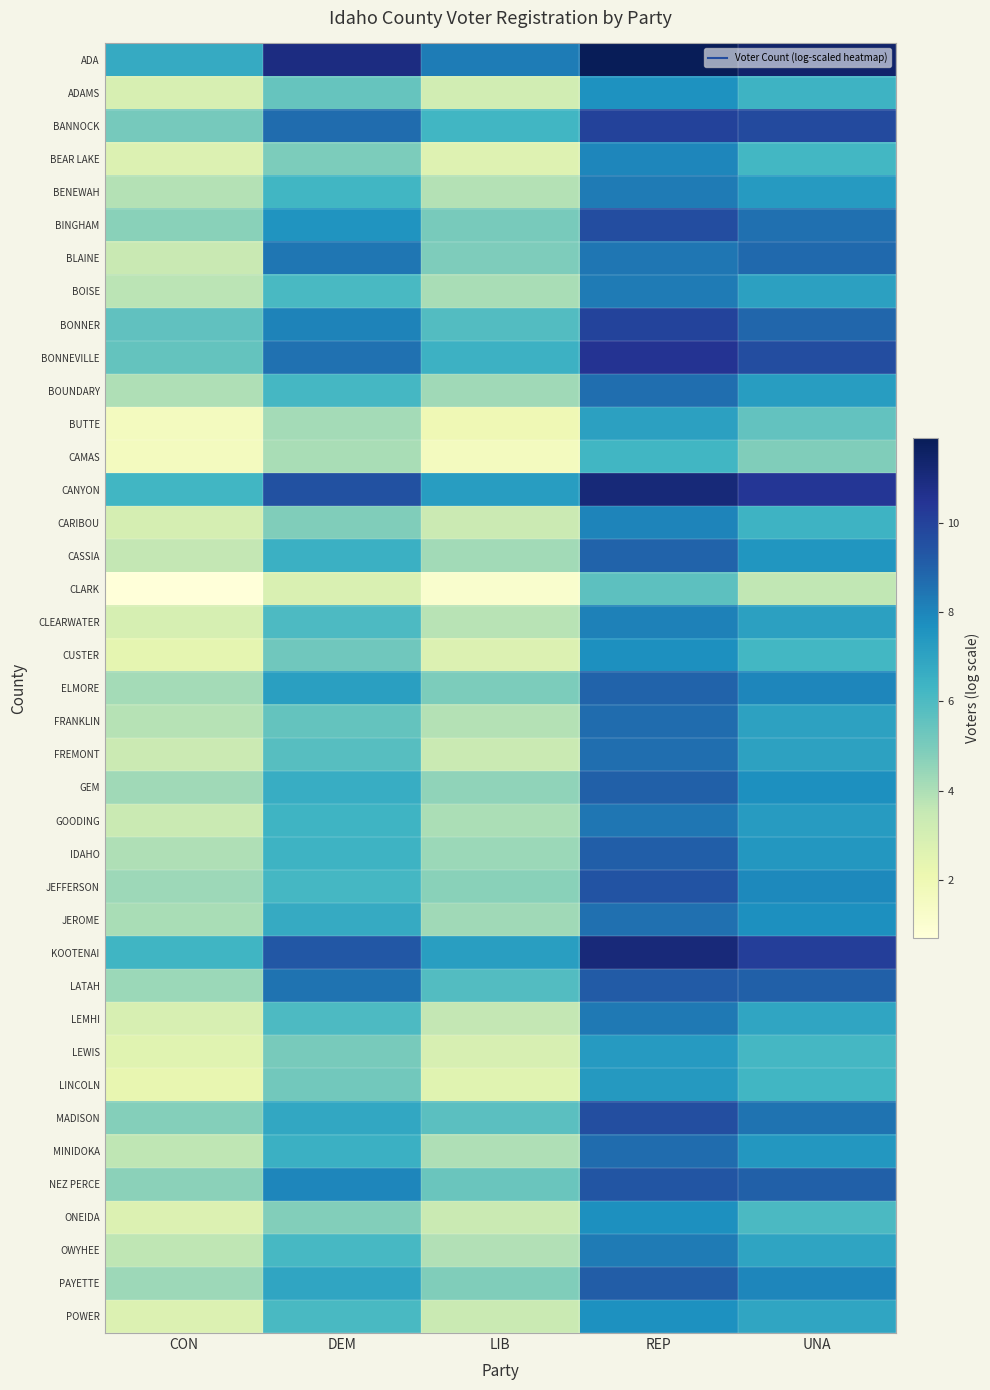

Between CON and LIB, which is larger?

LIB